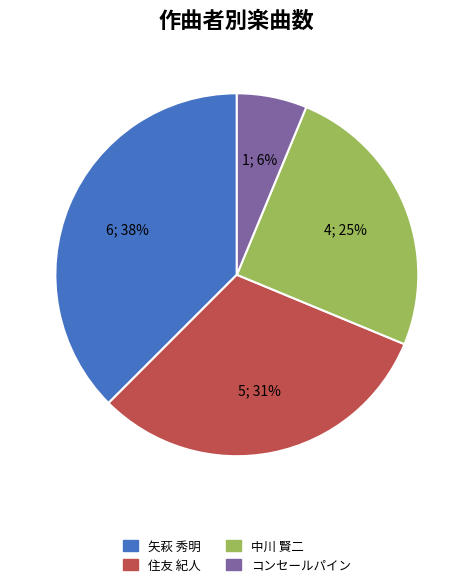

Which has a higher value, 中川 賢二 or 矢萩 秀明?

矢萩 秀明